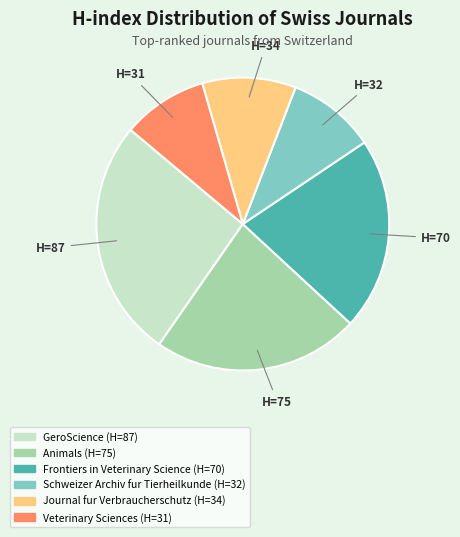

How many segments does this pie chart have?

6